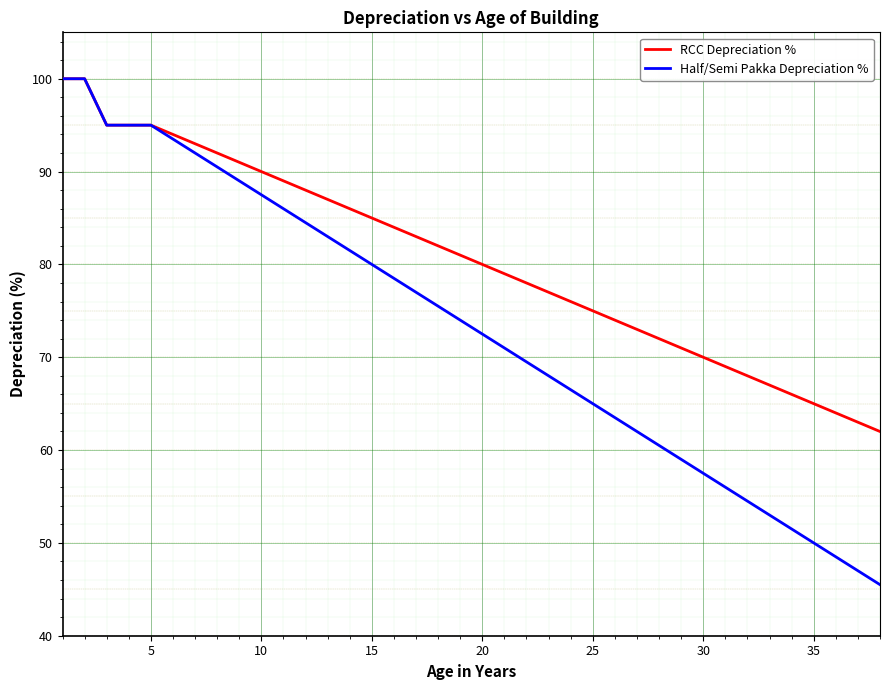

Rank the series by their average value, from highest to lowest.

RCC Depreciation %, Half/Semi Pakka Depreciation %